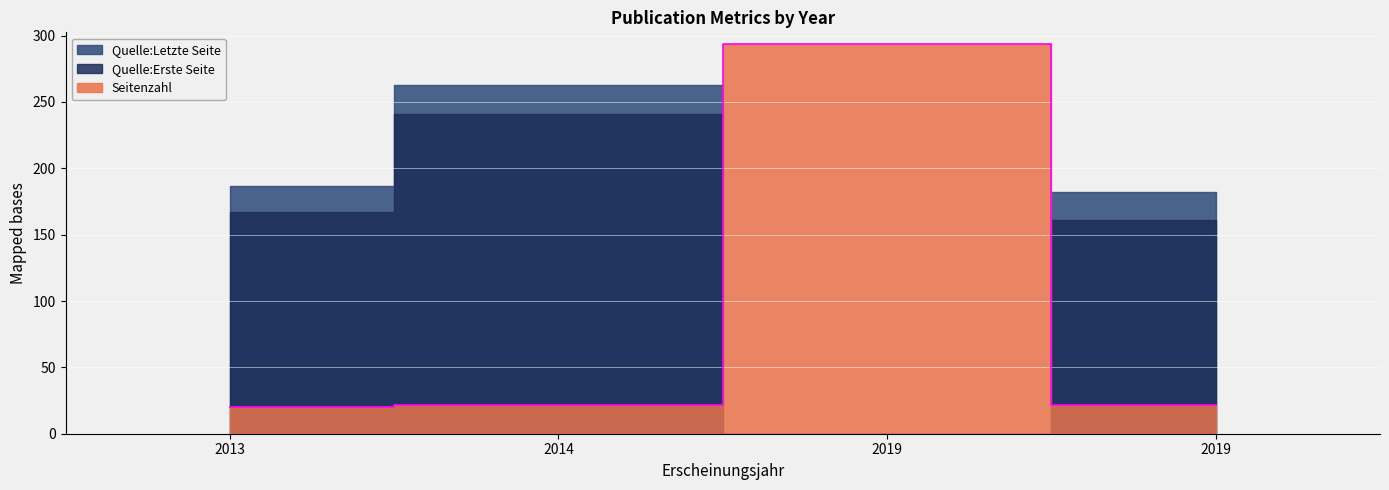

Which series has the largest total across all categories?

Quelle:Letzte Seite